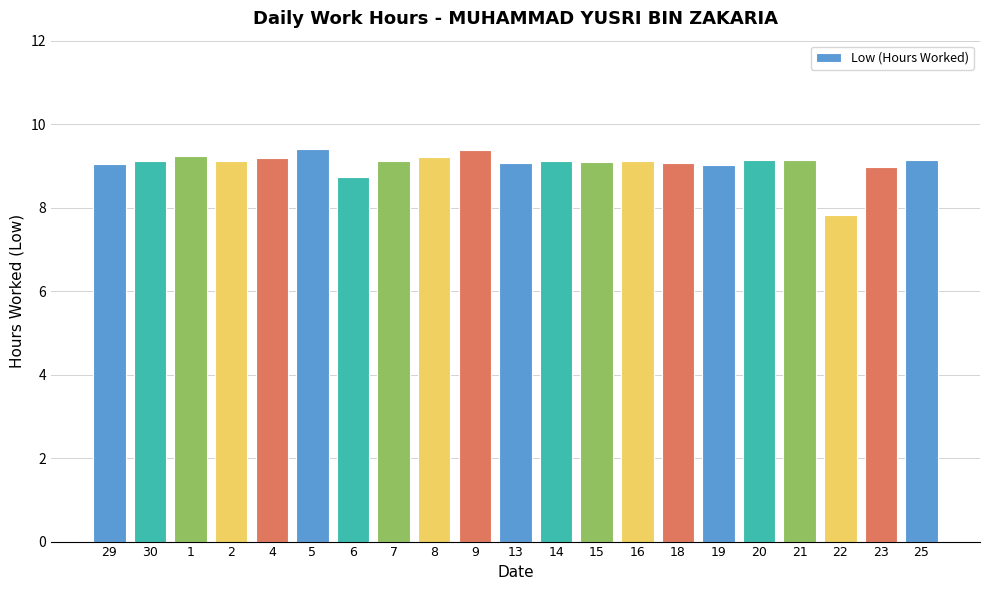

What is the ratio of the value at 13 to the value at 20?

1.0